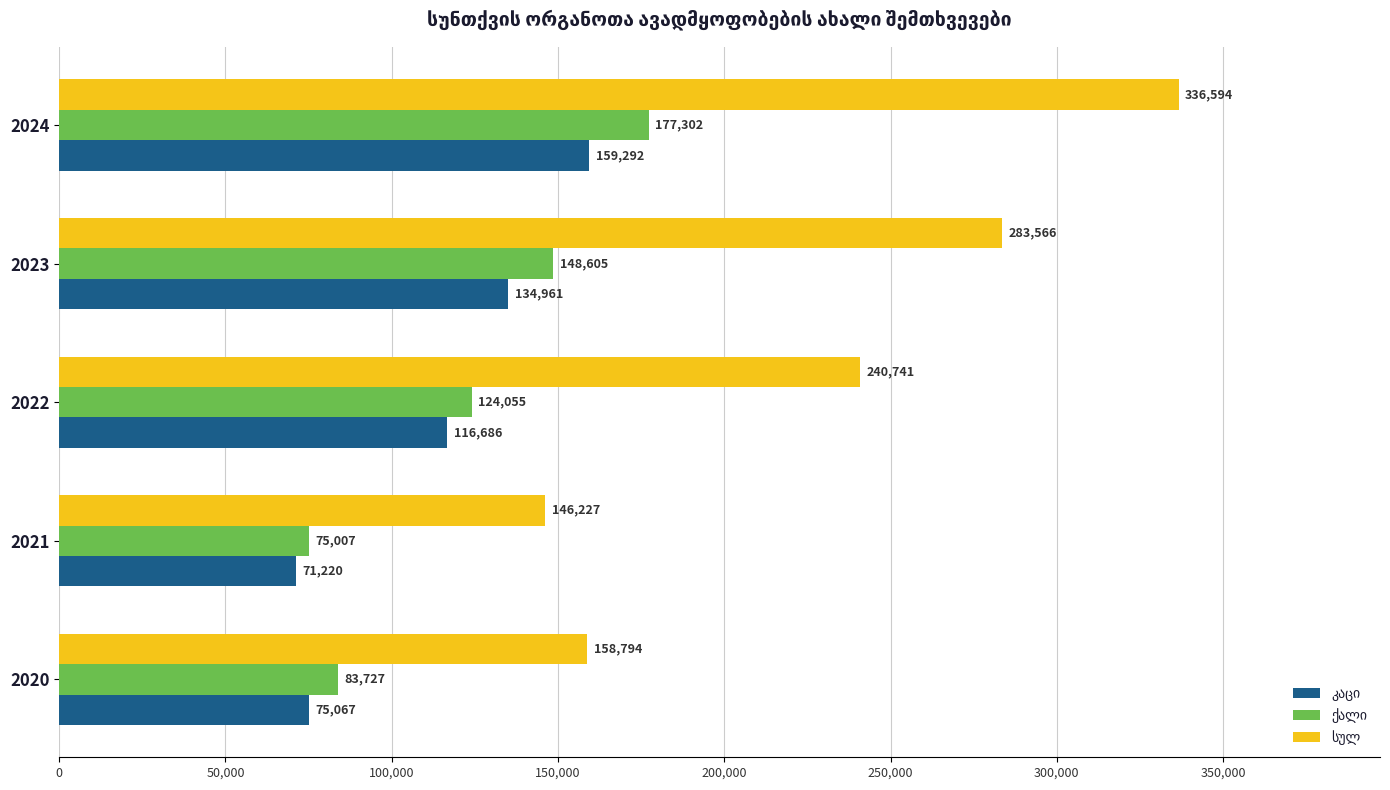

Which category has the highest value across all series?

2024